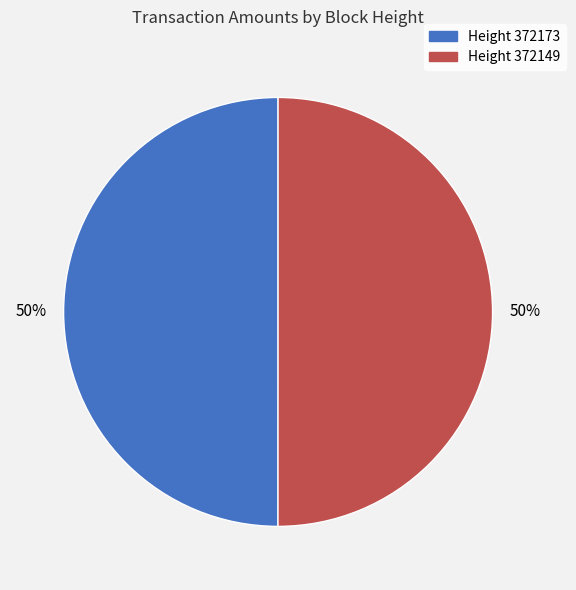

How many segments does this pie chart have?

2